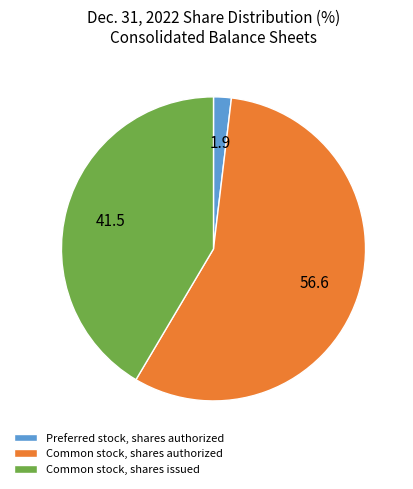

Which slice represents more than half of the pie?

Common stock, shares authorized